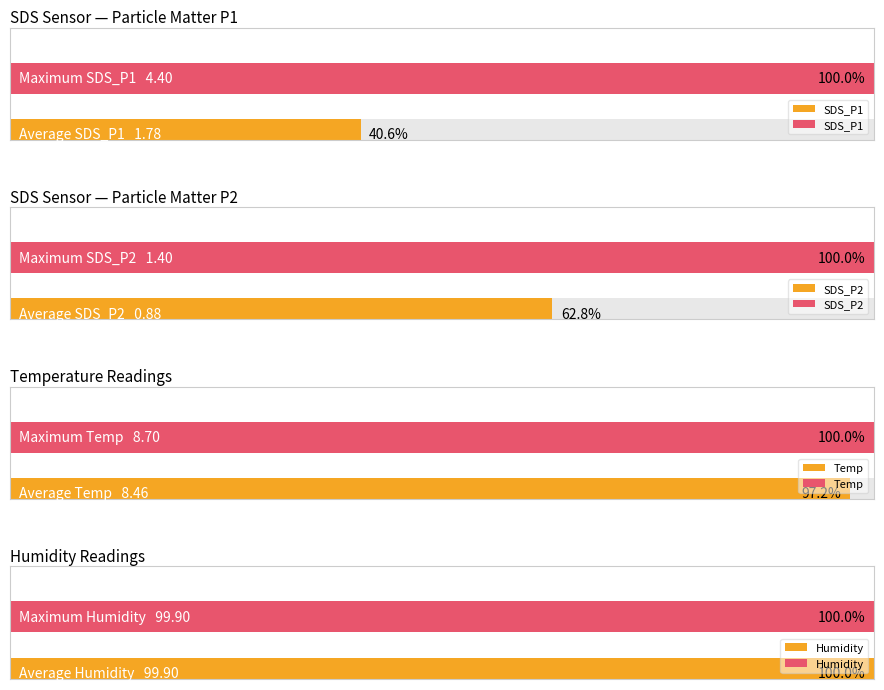

Is it true that Humidity equals 99.9 at 00:26?

True